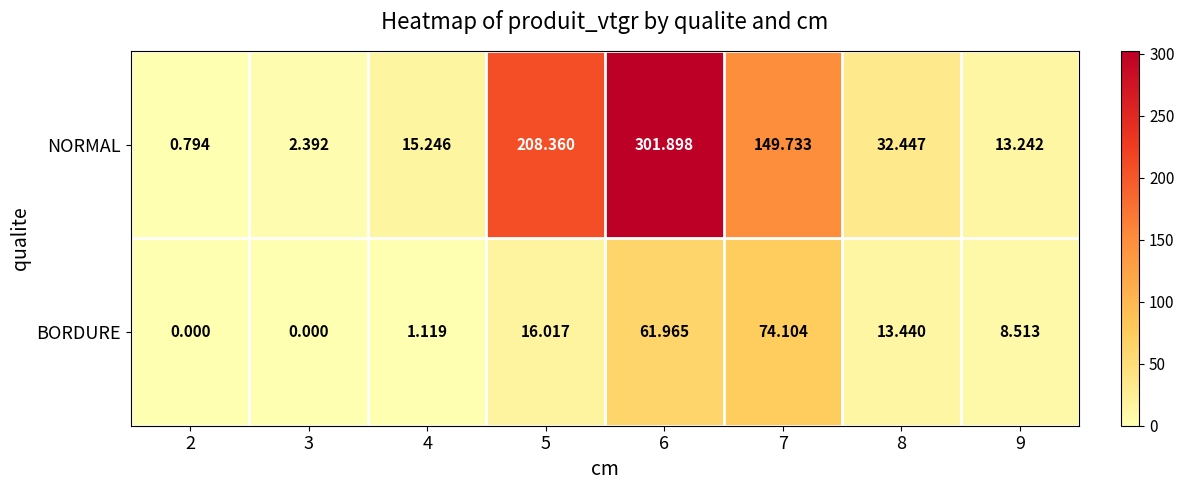

Which series has the widest spread of values?

NORMAL